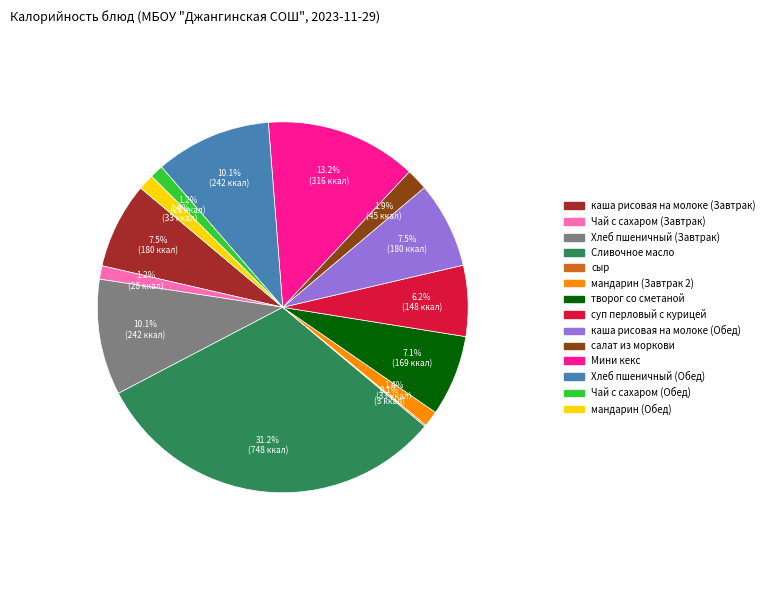

To the nearest percent, what is the combined percentage of Мини кекс and Чай с сахаром (Обед)?

14%